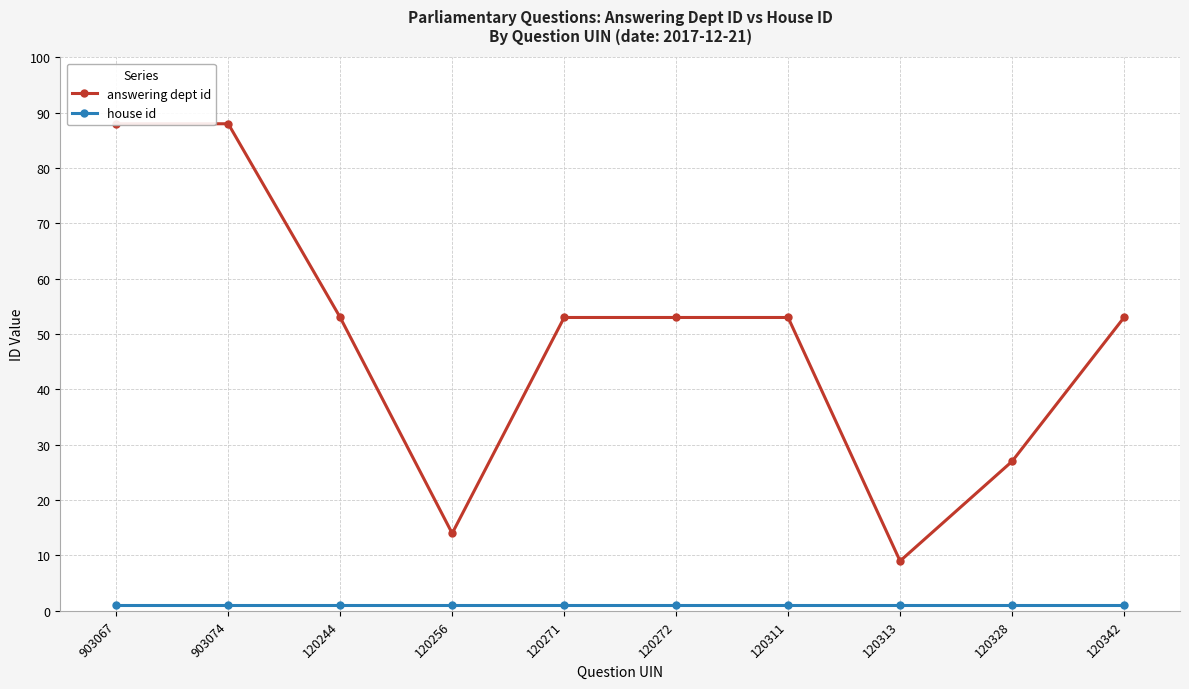

What are all the series names shown in the legend?

answering dept id, house id